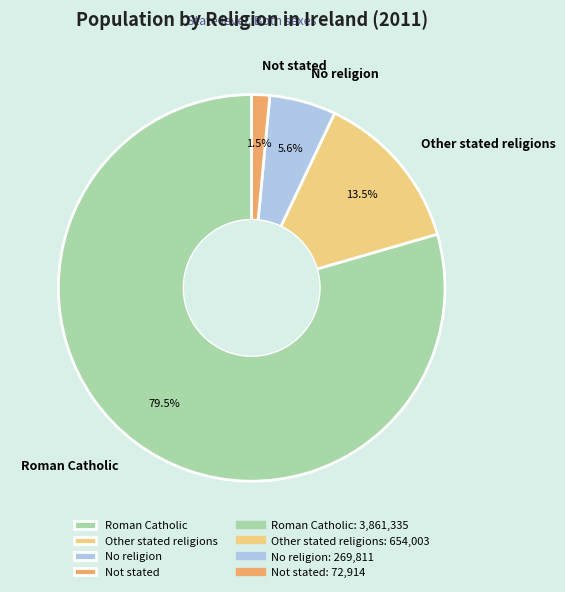

Is there a majority slice in this chart?

Yes